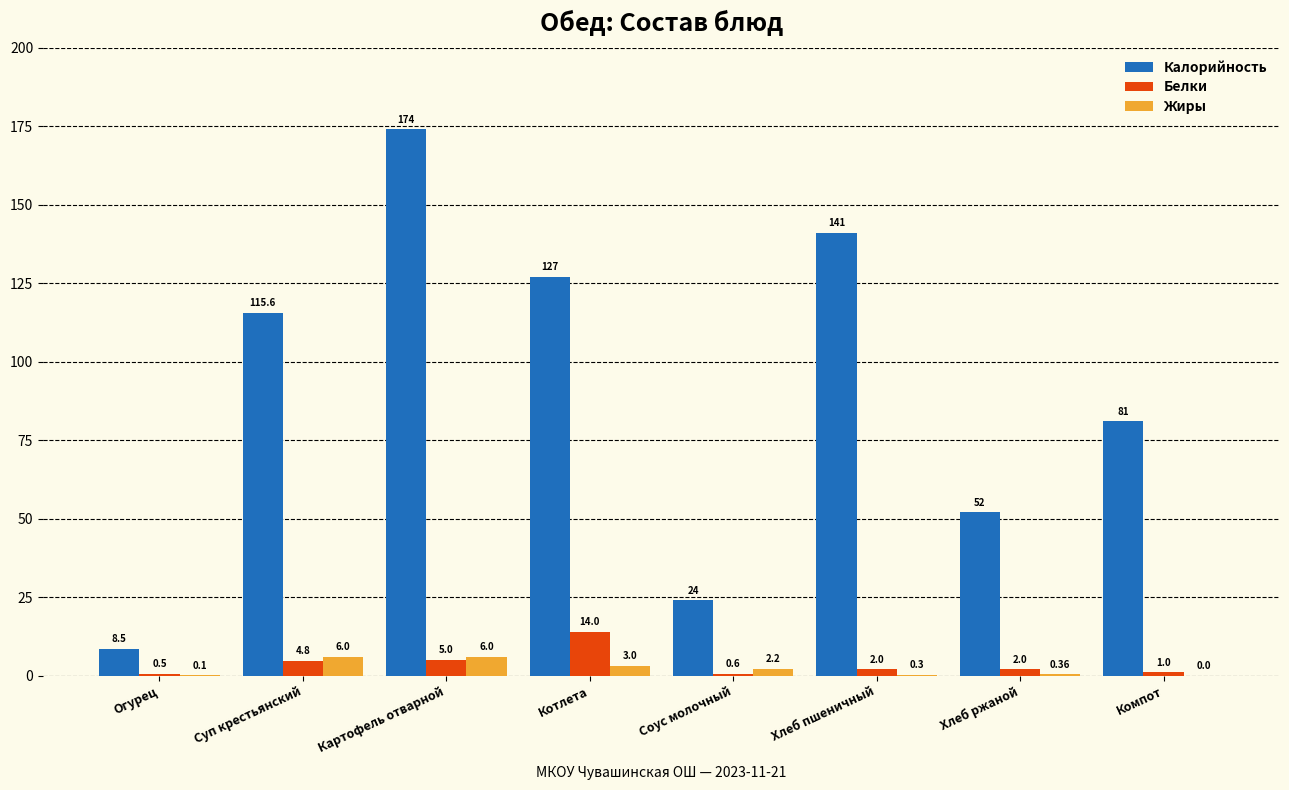

What is the total value across all series at Огурец?

9.1